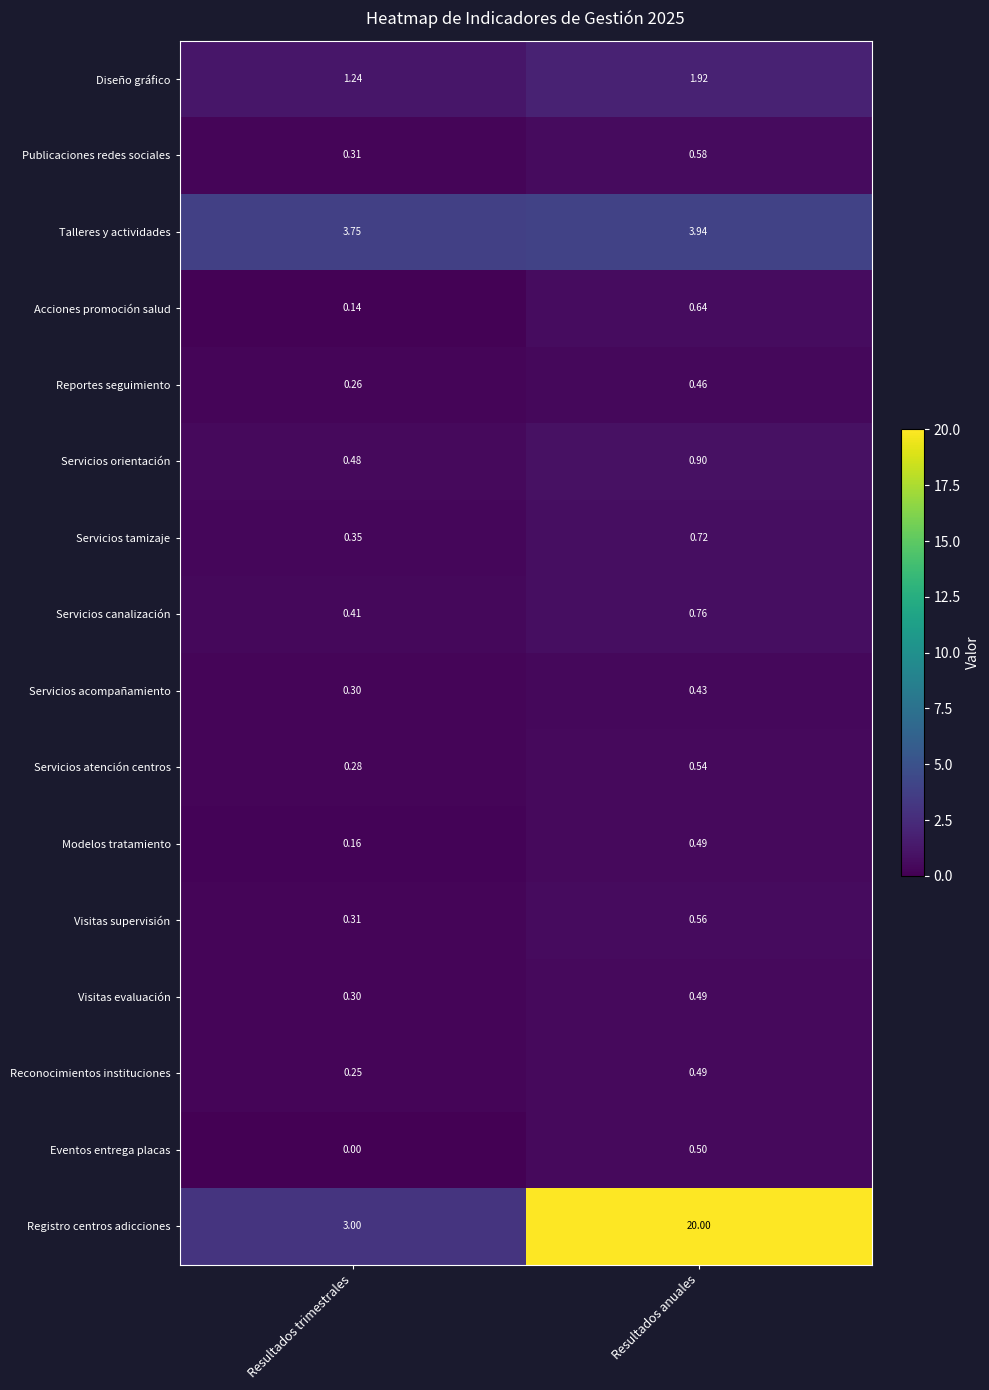

At which category is the sum across all series the highest?

Resultados anuales